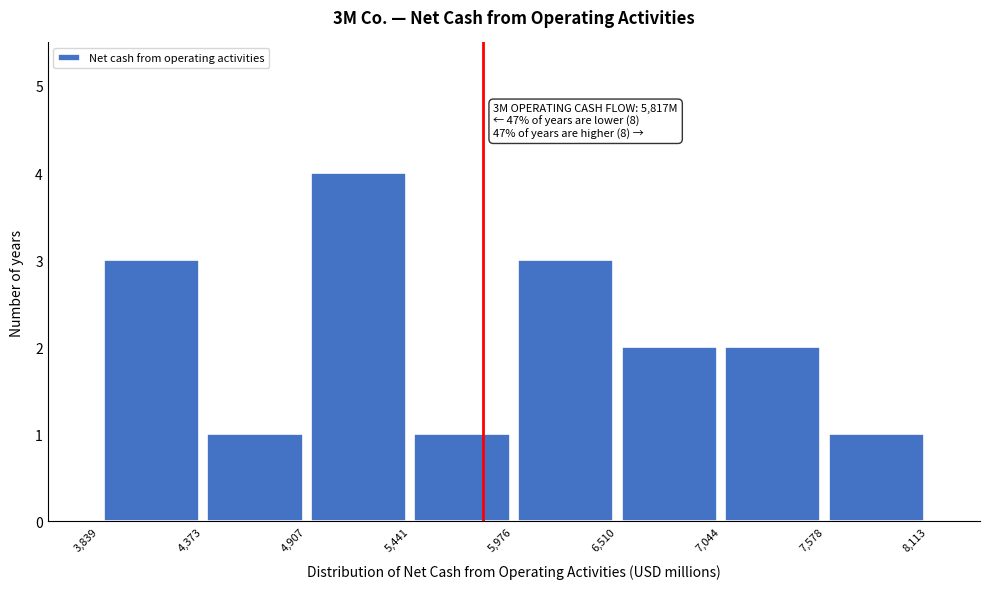

Which range on the x-axis has the tallest bar?

4,907 to 5,441